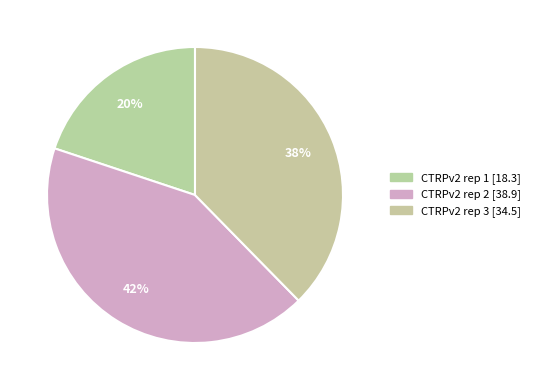

How much of the chart is everything except CTRPv2 rep 2?

57.5%